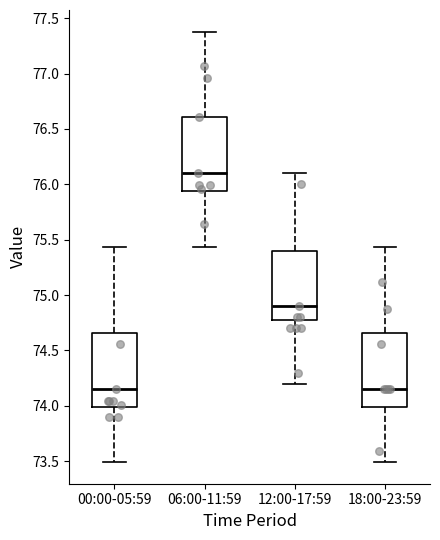

Where does the median line of the box for 00:00-05:59 sit on the y-axis? The values are not printed on the chart, so give them approximately, as read against the axis.

74.15